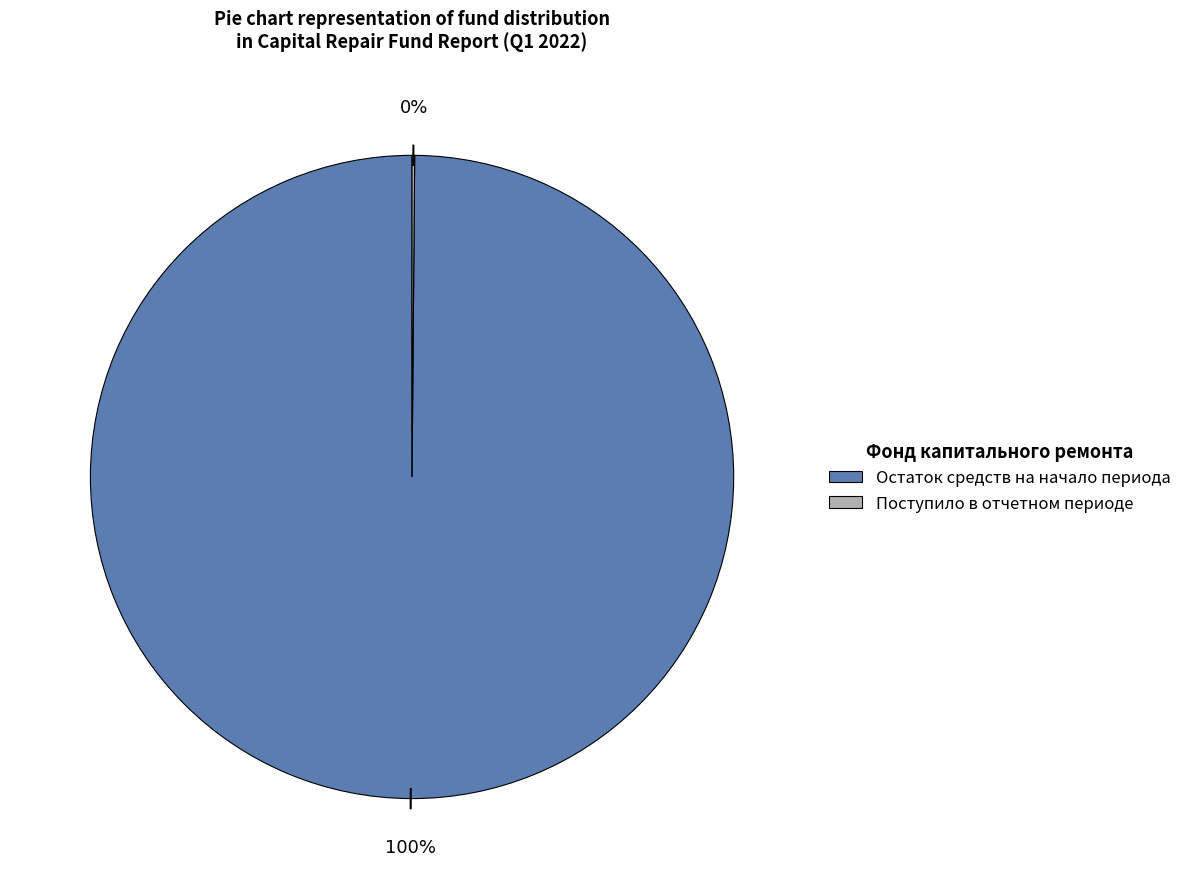

Does any single category account for the majority?

Yes